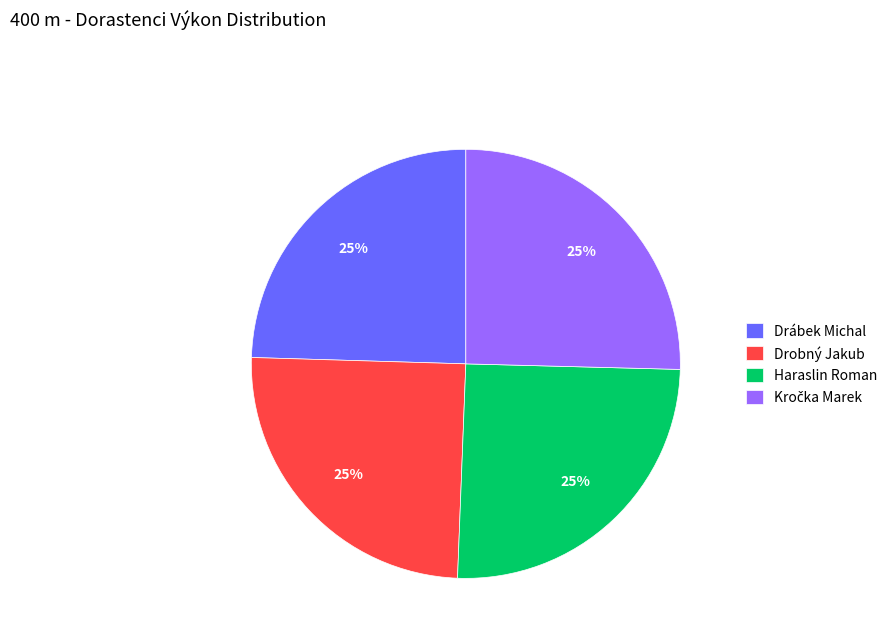

Approximately how many times larger is the value at Haraslin Roman compared to Drobný Jakub?

1.0